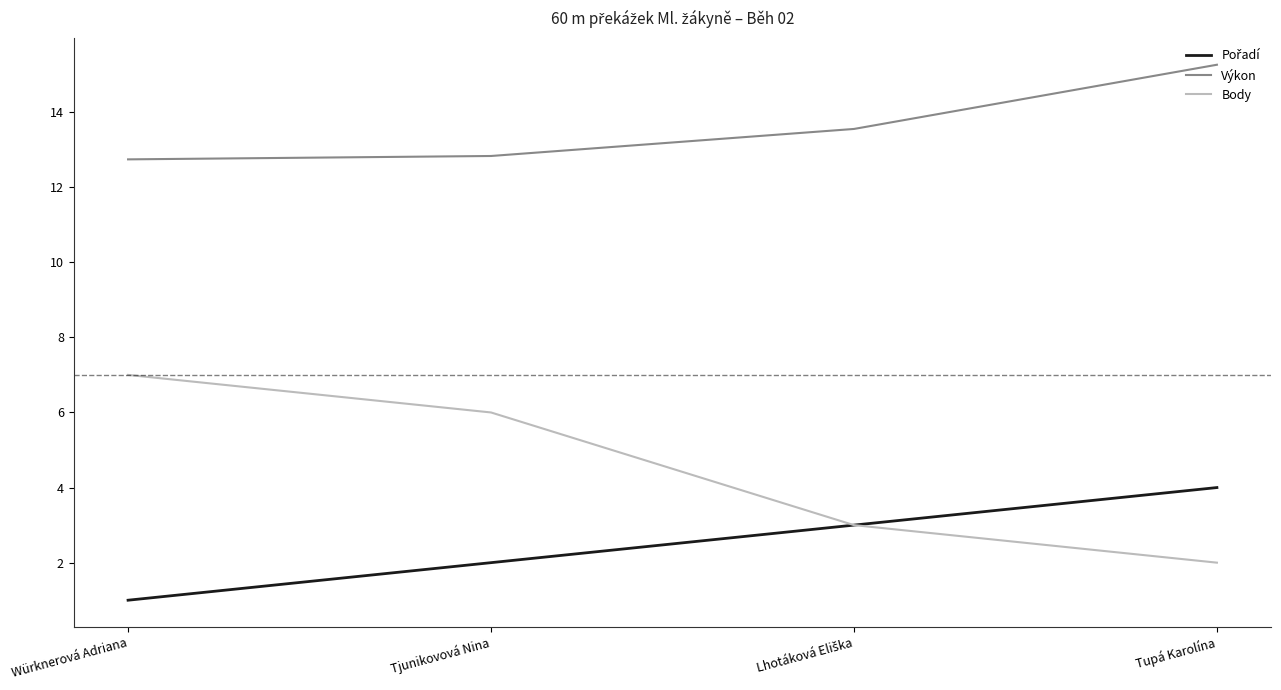

What position from the right is Würknerová Adriana?

4